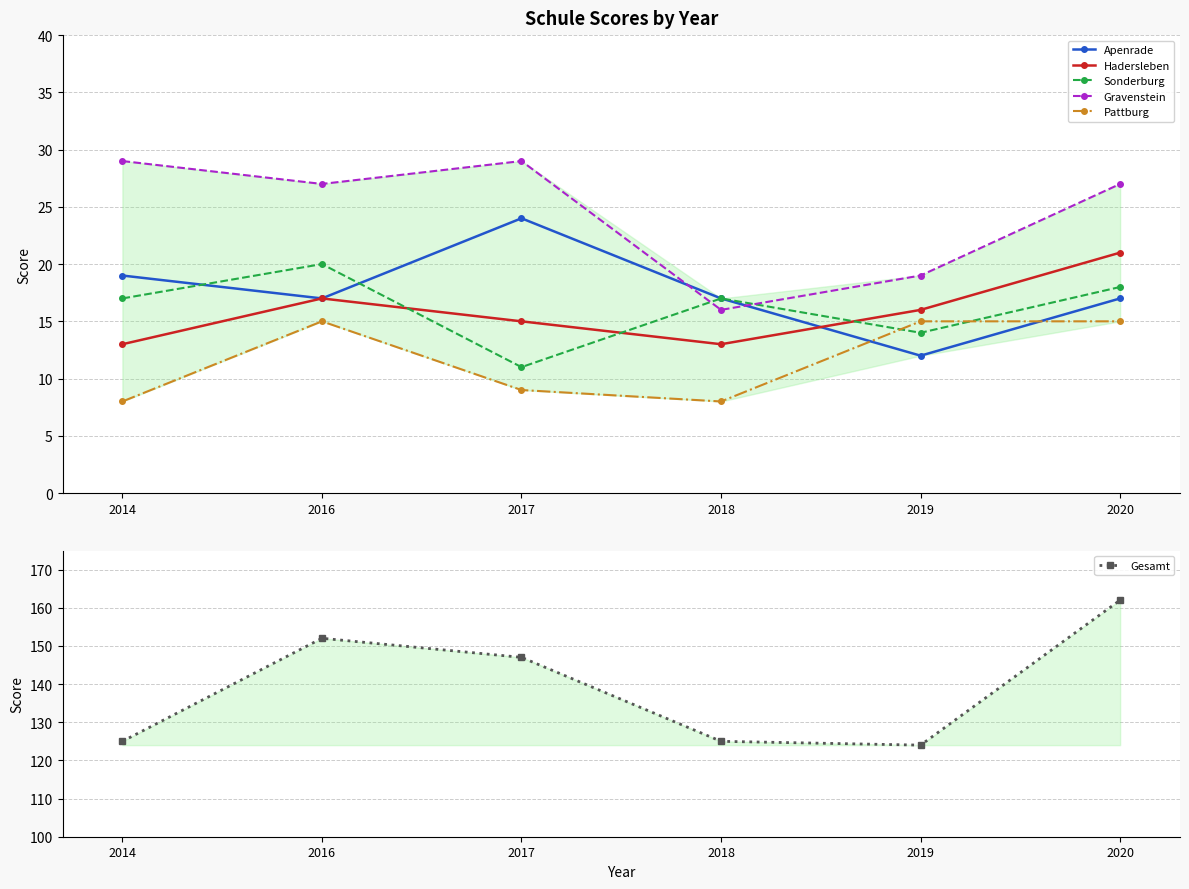

Reading left to right, what are all the values shown in this chart?

Apenrade: 2014=19	2016=17	2017=24	2018=17	2019=12	2020=17
Hadersleben: 2014=13	2016=17	2017=15	2018=13	2019=16	2020=21
Sonderburg: 2014=17	2016=20	2017=11	2018=17	2019=14	2020=18
Gravenstein: 2014=29	2016=27	2017=29	2018=16	2019=19	2020=27
Pattburg: 2014=8	2016=15	2017=9	2018=8	2019=15	2020=15
Gesamt: 2014=125	2016=152	2017=147	2018=125	2019=124	2020=162